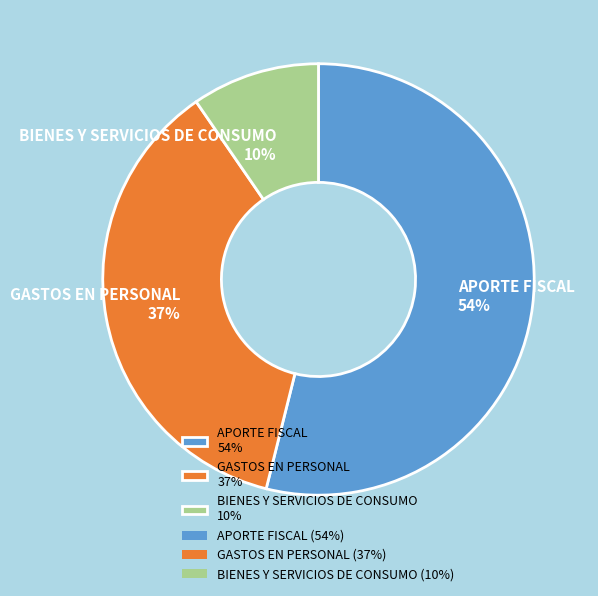

What is the majority slice?

APORTE FISCAL